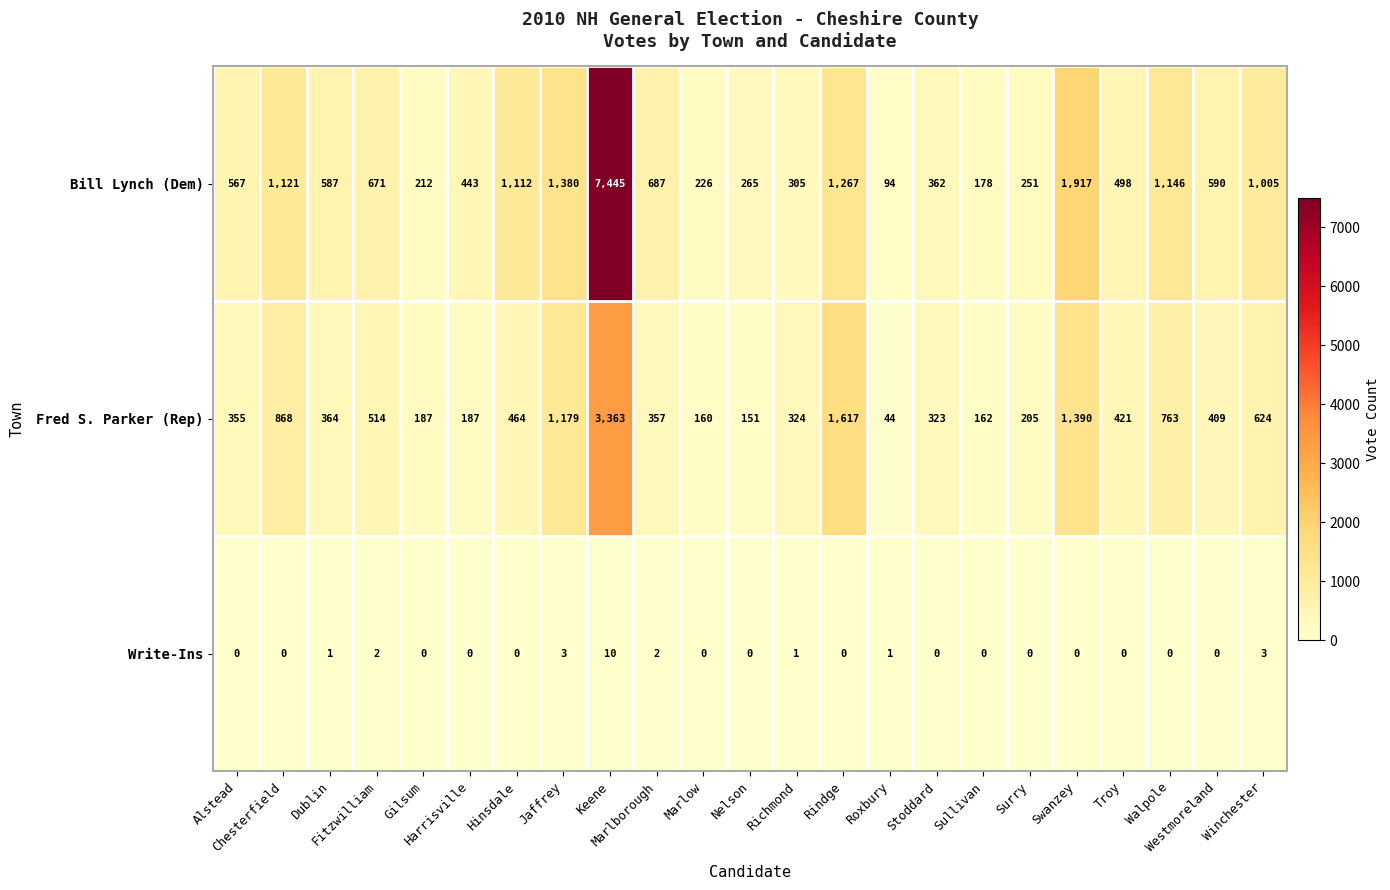

What is the difference between the maximum and second lowest values in the Bill Lynch (Dem) series?

7267